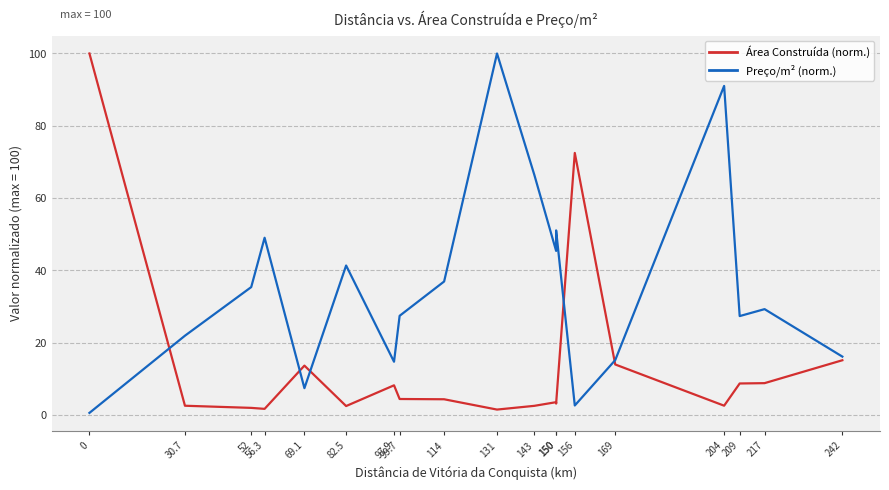

Which has a higher value, 242 or 204?

242